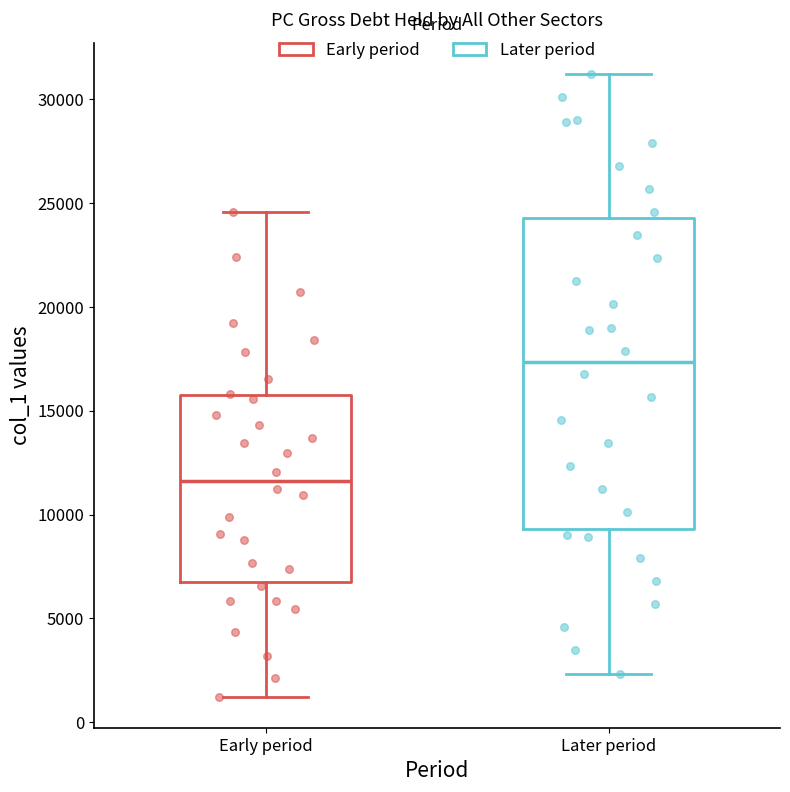

Which box is the tallest, from its lower edge to its upper edge?

Later period